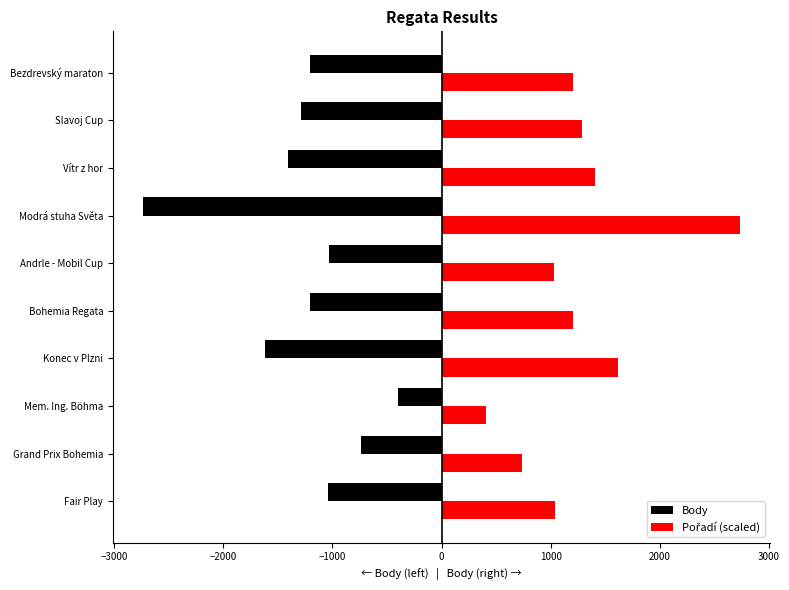

What is the approximate value of Body at Andrle - Mobil Cup?

-1032